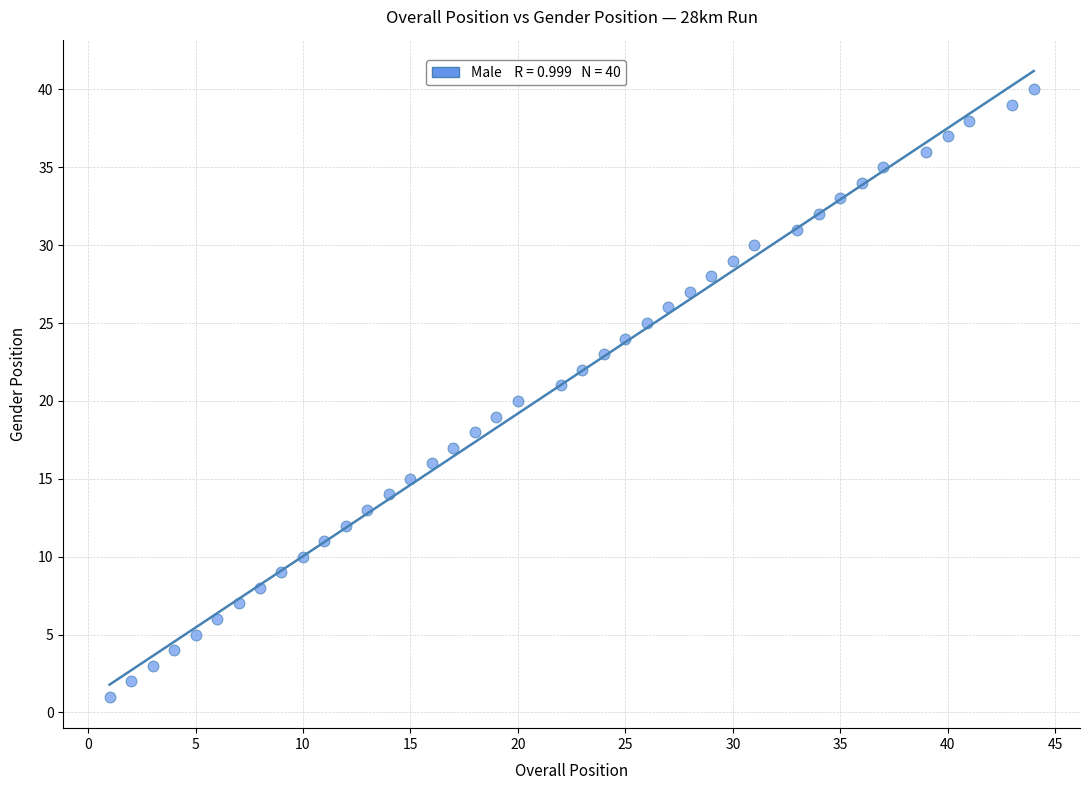

What is the range of X values (max minus min)?

43